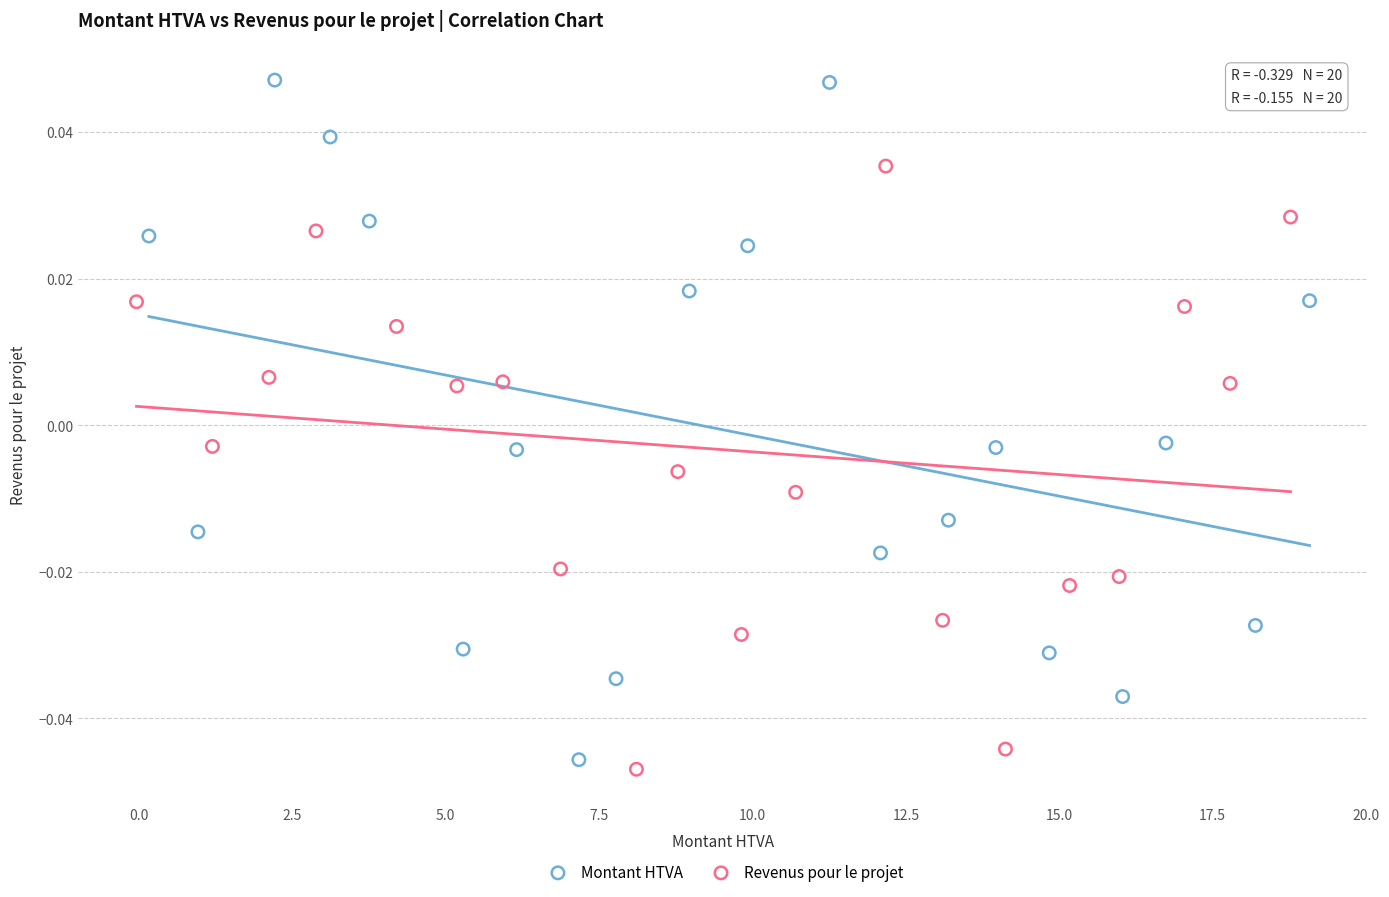

Which series has the widest spread of Y values?

Montant HTVA